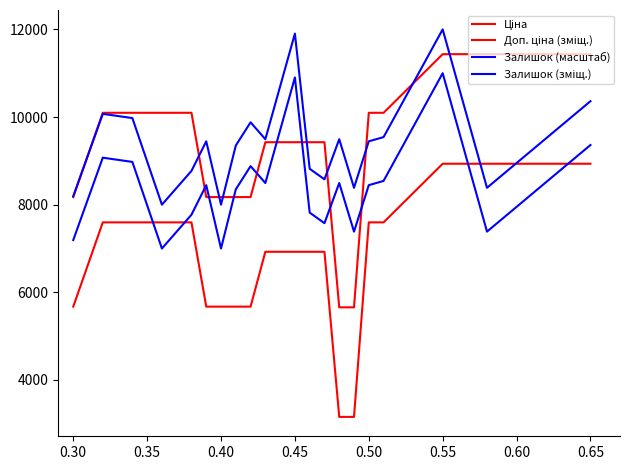

Rank the series by their maximum value, from lowest to highest.

Ціна, Залишок (масштаб), Доп. ціна (зміщ.), Залишок (зміщ.)